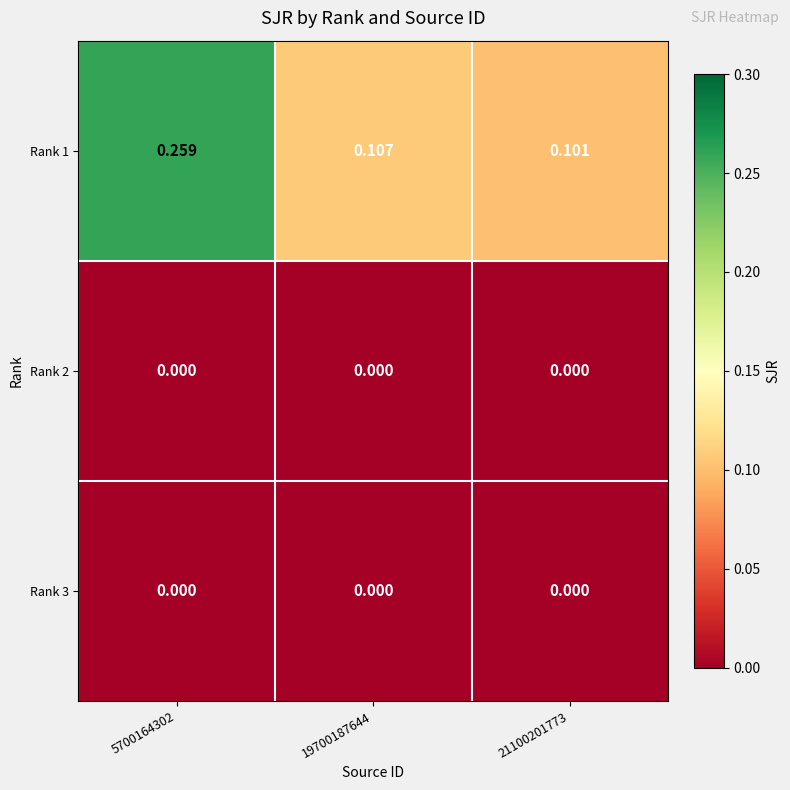

Is the value of Rank 2 at 21100201773 greater than the value of Rank 1 at 5700164302?

No